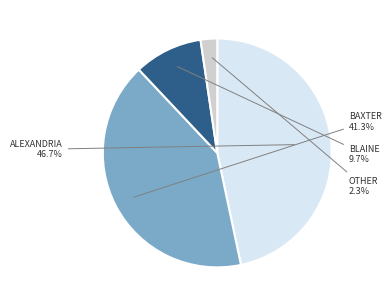

Count the number of slices in the pie.

4